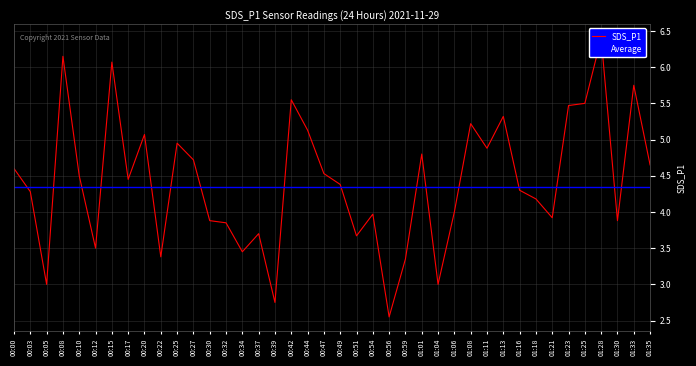

What is the label of the 1st point from the left?

00:00